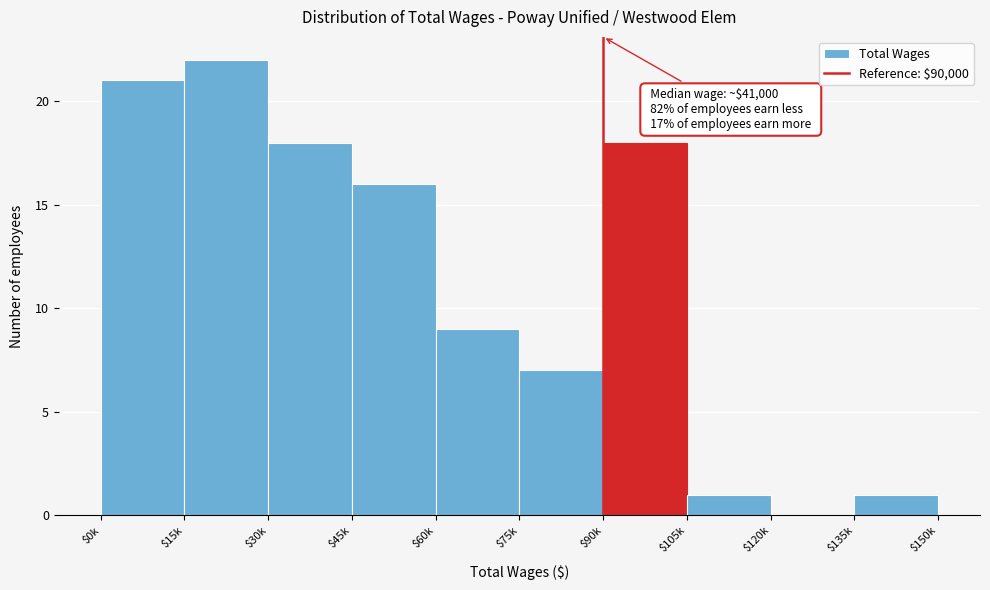

What is the greatest value displayed?

22